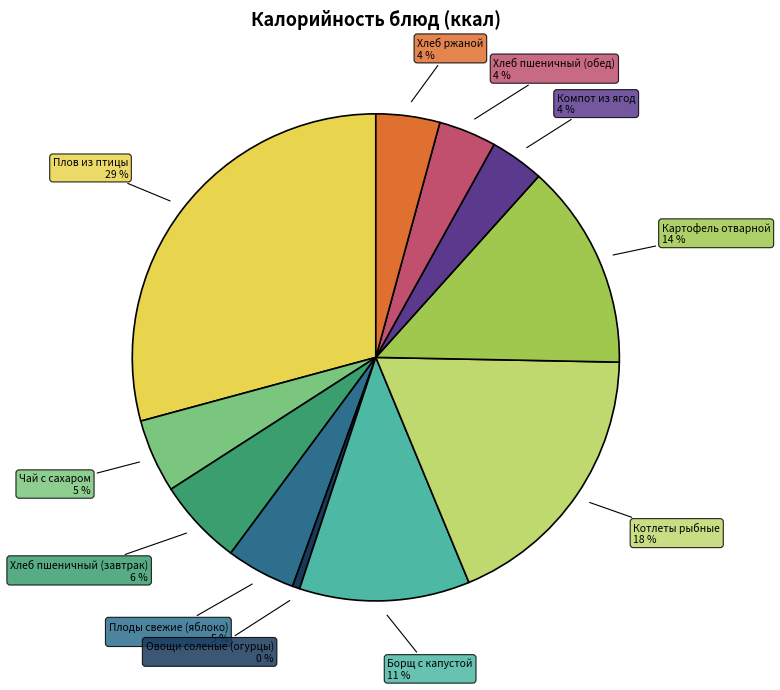

Do Плоды свежие (яблоко) and Хлеб пшеничный (завтрак) together represent more than half of the pie?

No